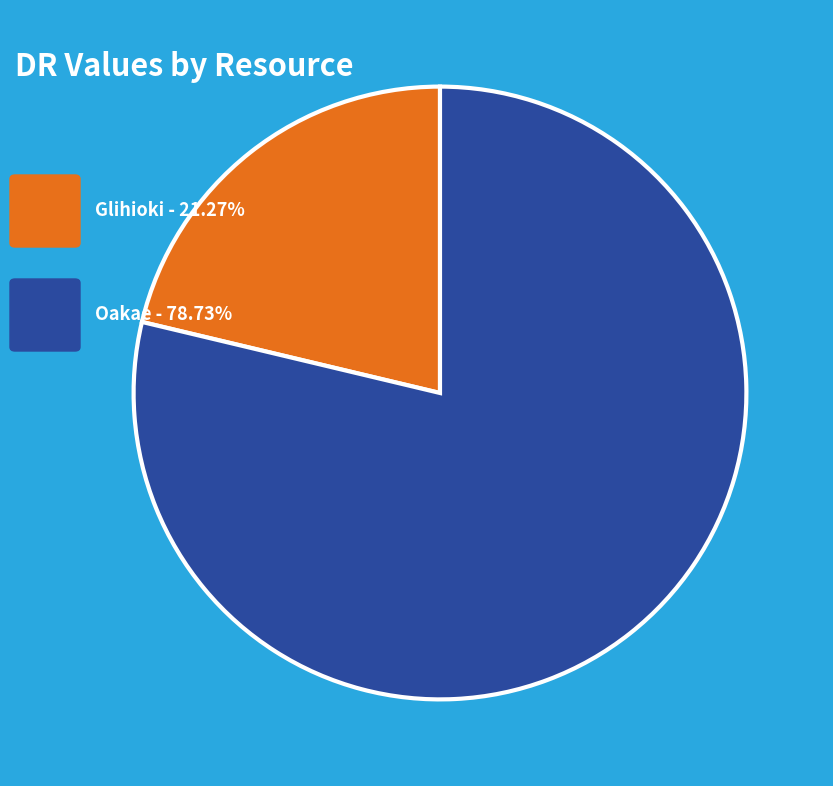

Is there a majority slice in this chart?

Yes